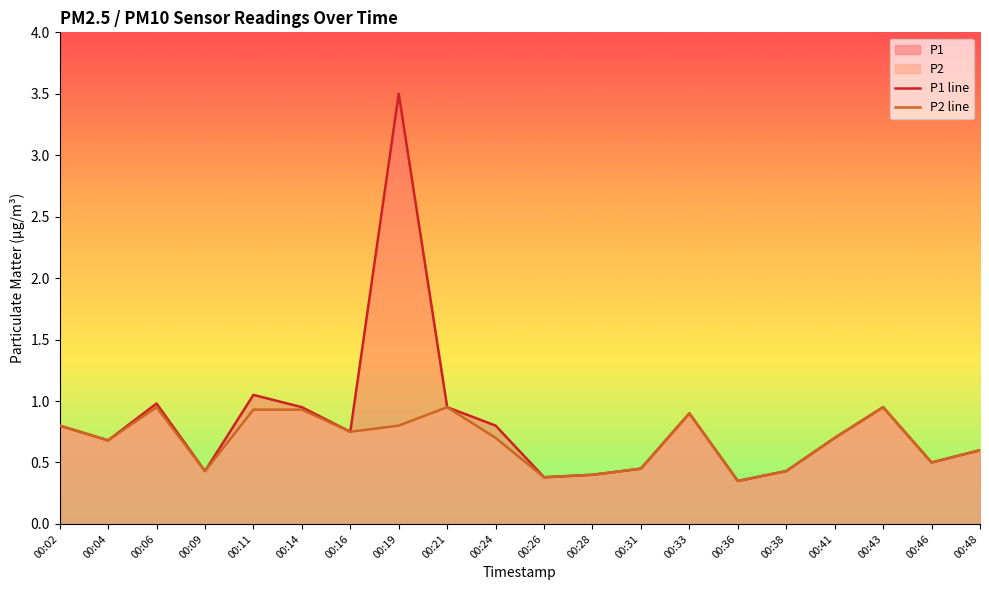

Reading left to right, transcribe all the data shown in this chart.

P1 line: 00:02=0.8	00:04=0.7	00:06=1.0	00:09=0.4	00:11=1.1	00:14=0.9	00:16=0.8	00:19=3.5	00:21=0.9	00:24=0.8	00:26=0.4	00:28=0.4	00:31=0.5	00:33=0.9	00:36=0.3	00:38=0.4	00:41=0.7	00:43=0.9	00:46=0.5	00:48=0.6
P2 line: 00:02=0.8	00:04=0.7	00:06=0.9	00:09=0.4	00:11=0.9	00:14=0.9	00:16=0.8	00:19=0.8	00:21=0.9	00:24=0.7	00:26=0.4	00:28=0.4	00:31=0.5	00:33=0.9	00:36=0.3	00:38=0.4	00:41=0.7	00:43=0.9	00:46=0.5	00:48=0.6